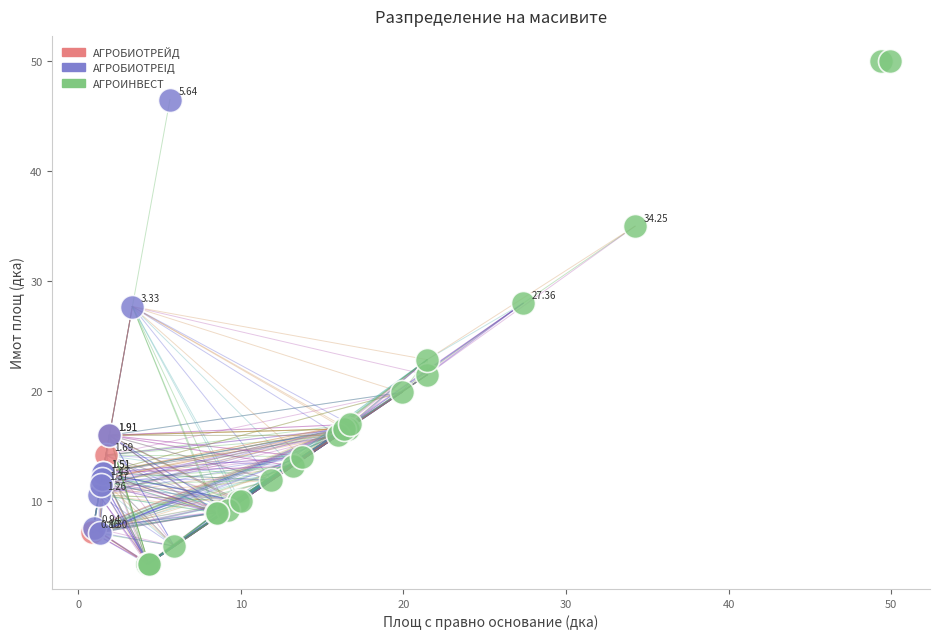

Which series has the widest spread of Y values?

АГРОИНВЕСТ